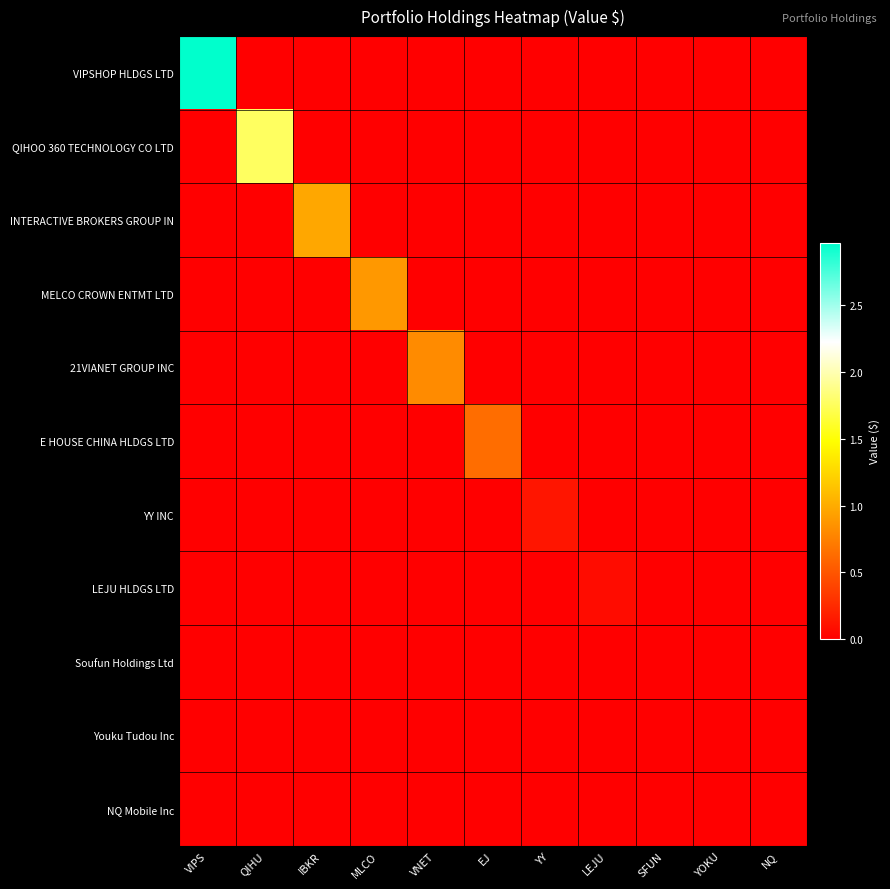

At SFUN, list the series in order from largest to smallest.

VIPSHOP HLDGS LTD, QIHOO 360 TECHNOLOGY CO LTD, INTERACTIVE BROKERS GROUP IN, MELCO CROWN ENTMT LTD, 21VIANET GROUP INC, E HOUSE CHINA HLDGS LTD, YY INC, LEJU HLDGS LTD, Soufun Holdings Ltd, Youku Tudou Inc, NQ Mobile Inc